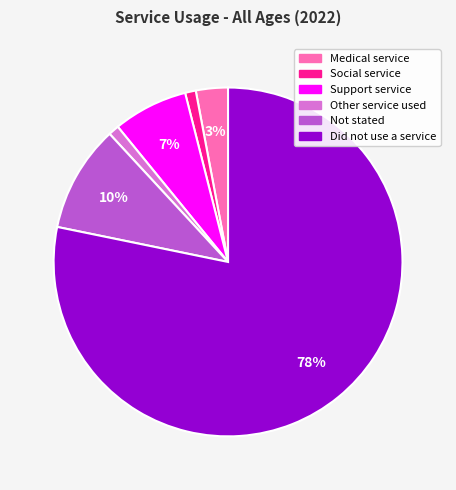

Which slice represents more than half of the pie?

Did not use a service